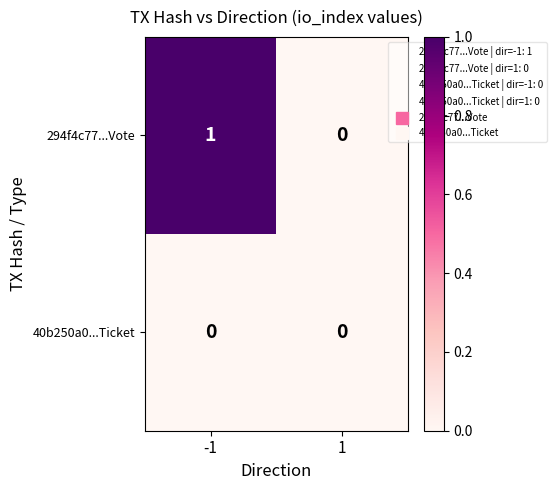

Is the value of 294f4c77...Vote at -1 greater than the value of 40b250a0...Ticket at 1?

Yes